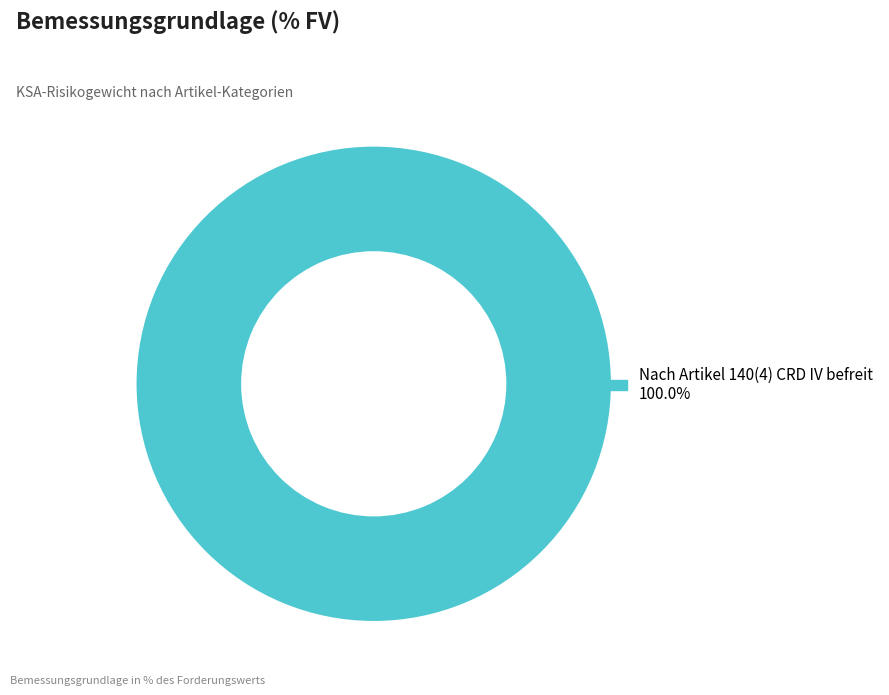

Is there a majority slice in this chart?

Yes